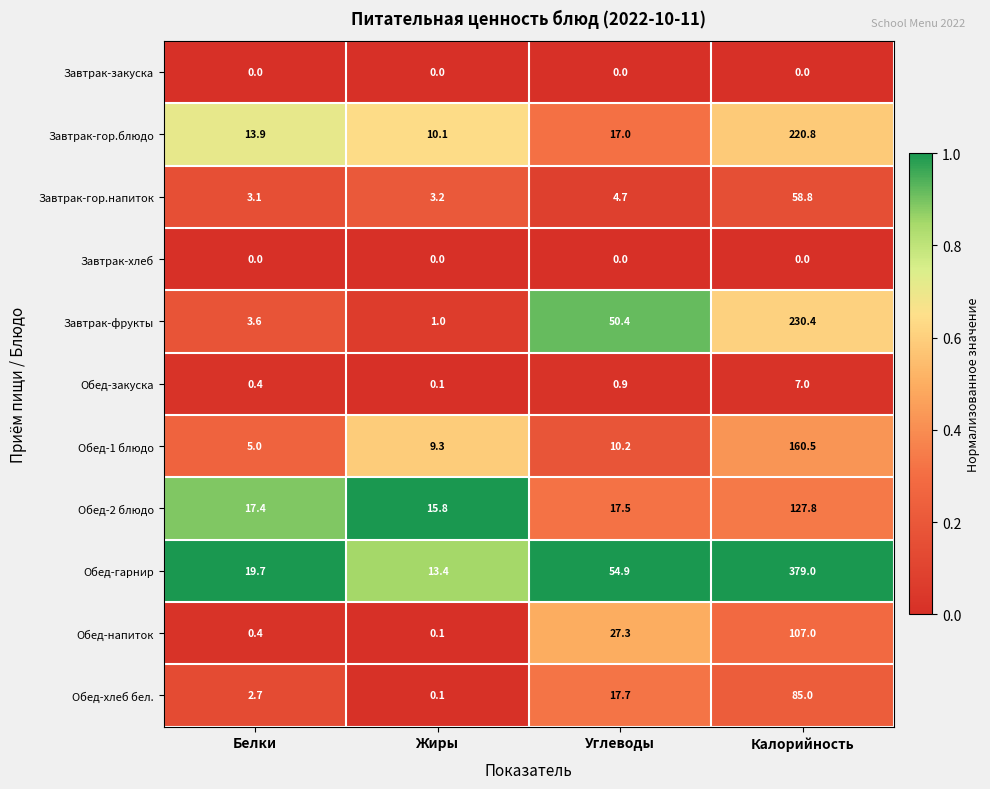

What is the difference between the highest and lowest values at Жиры?

15.8